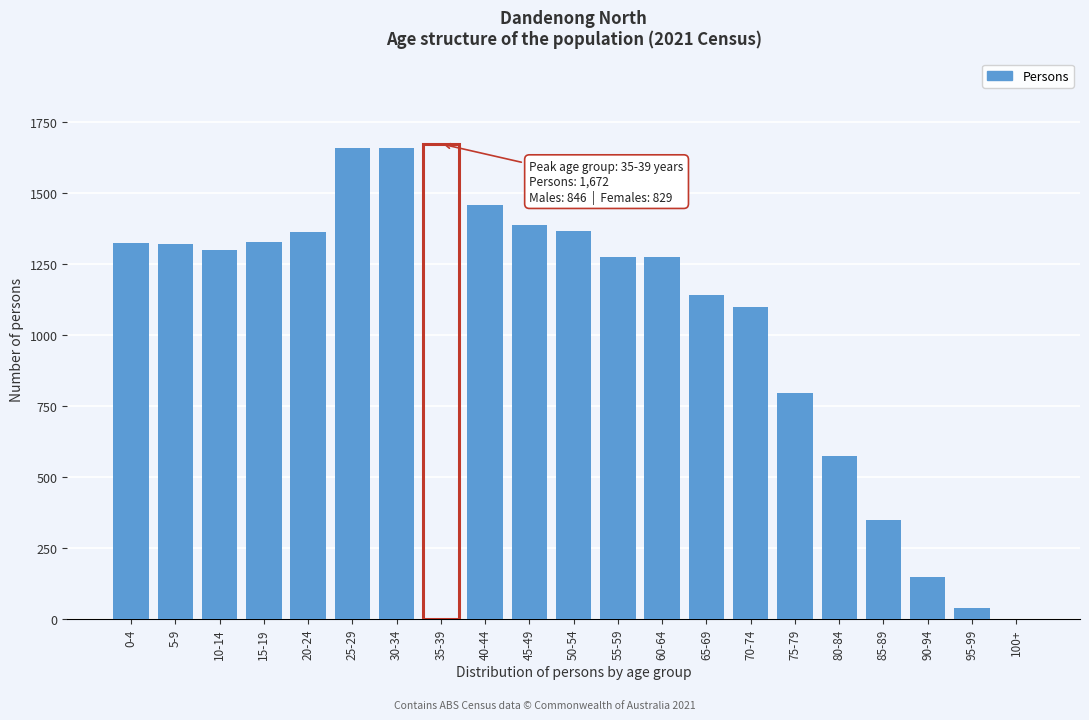

What is the sum of the values at 100+ and 65-69?

1142